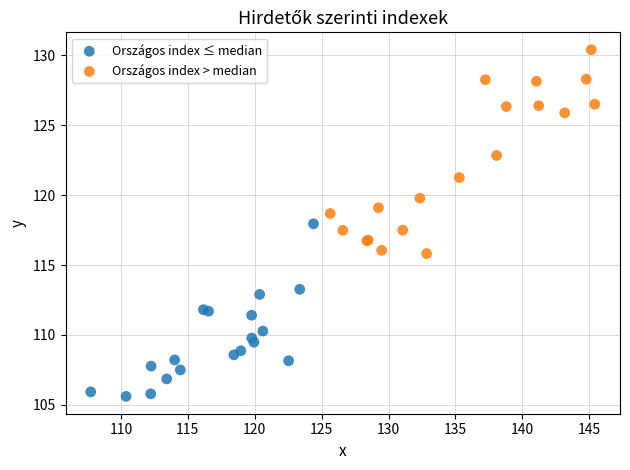

Which series has the widest spread of Y values?

Országos index > median